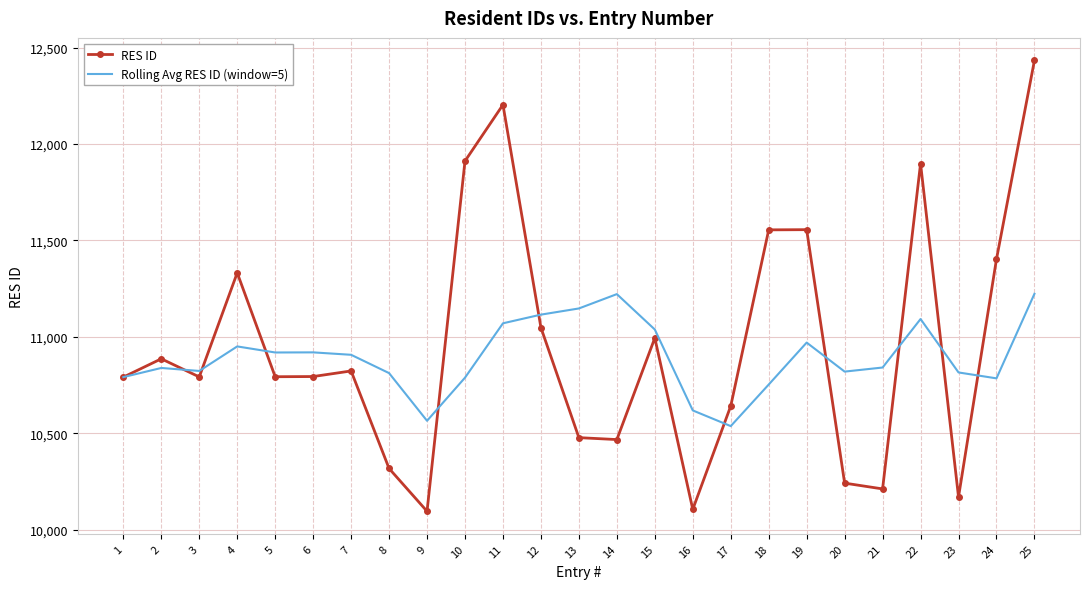

What is the sum of the RES ID values at 10 and 11?

24116.0